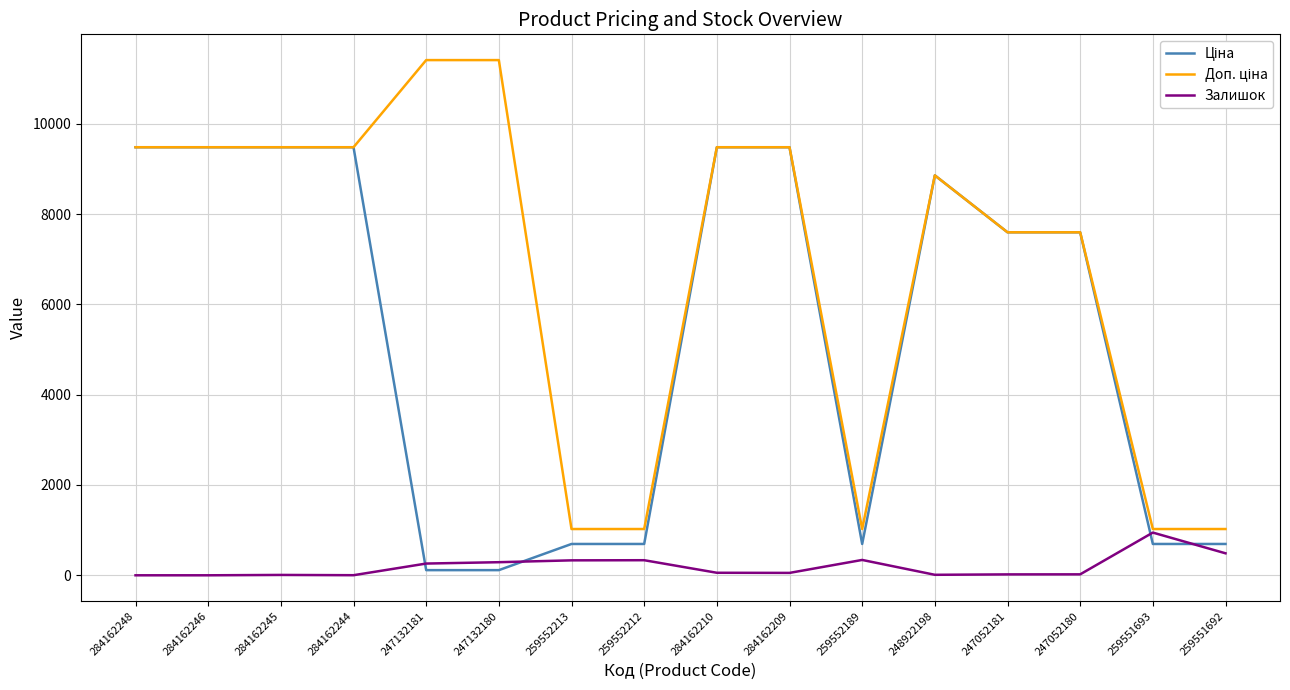

Does the chart display data point markers on the line(s)?

No